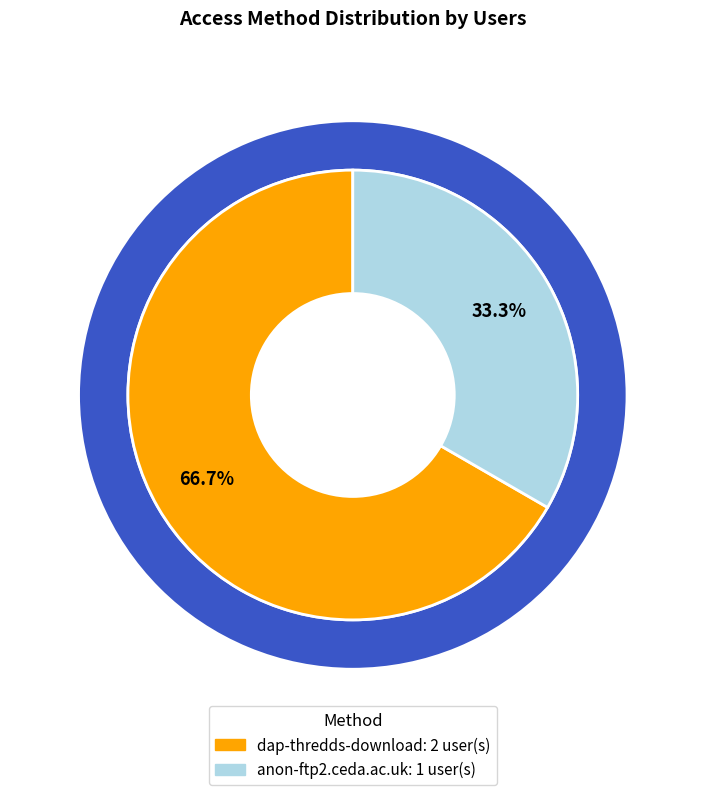

Combined, do anon-ftp2.ceda.ac.uk and dap-thredds-download account for over 50%?

Yes